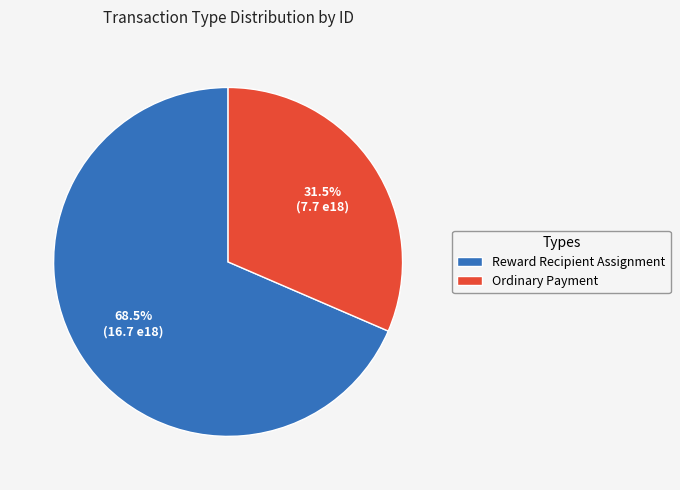

How many slices are in this pie chart?

2